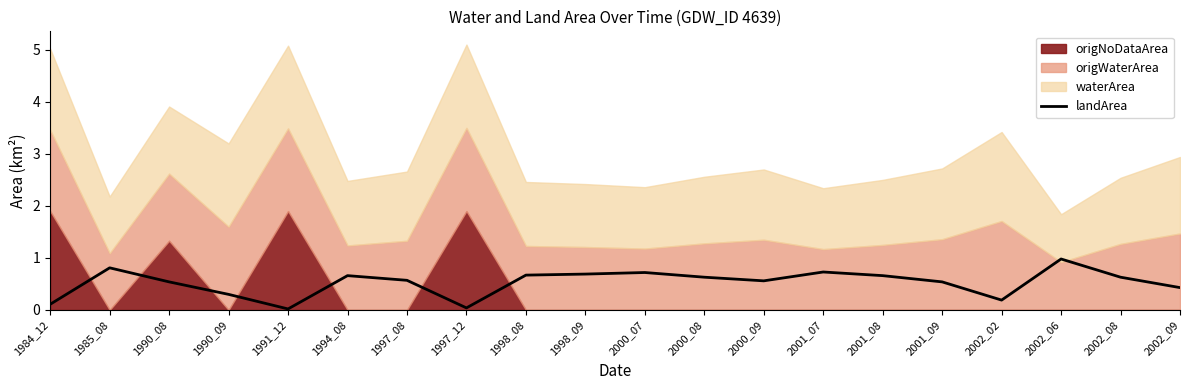

The chart shows a value of 0.1 at 1997_12. True or false?

False